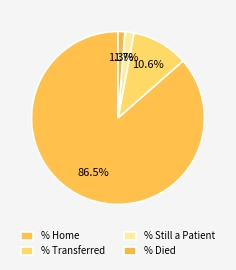

How many segments does this pie chart have?

4